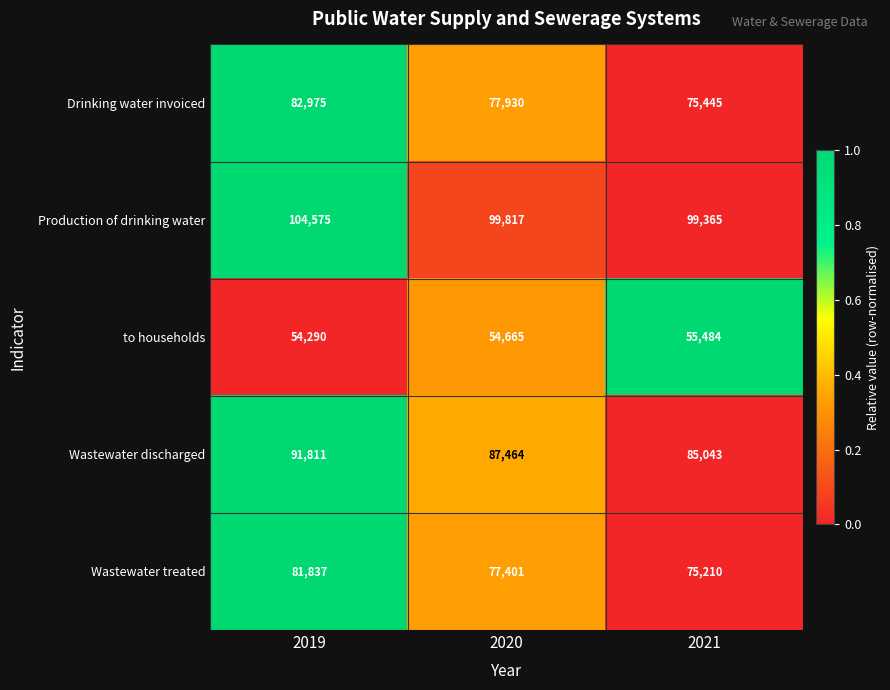

What is the average value of the Drinking water invoiced series?

78783